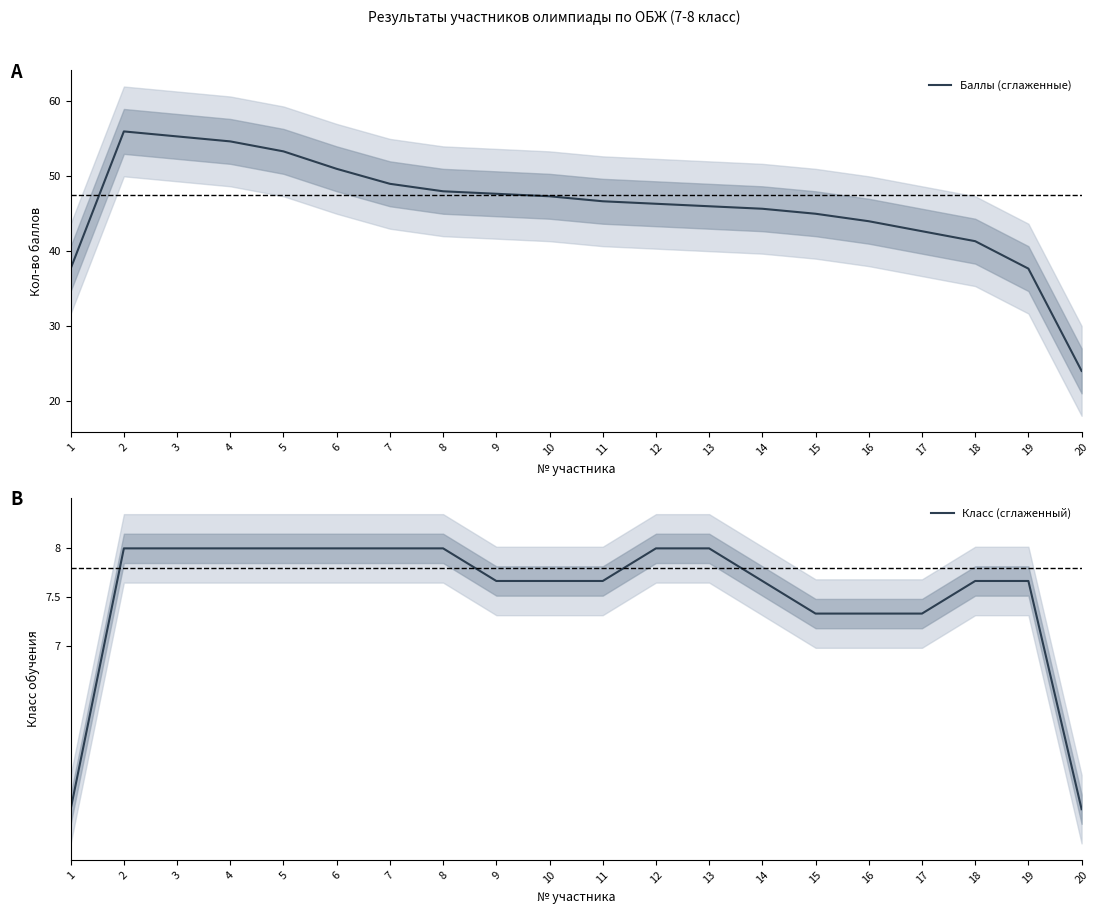

What is the smallest value displayed?

5.3